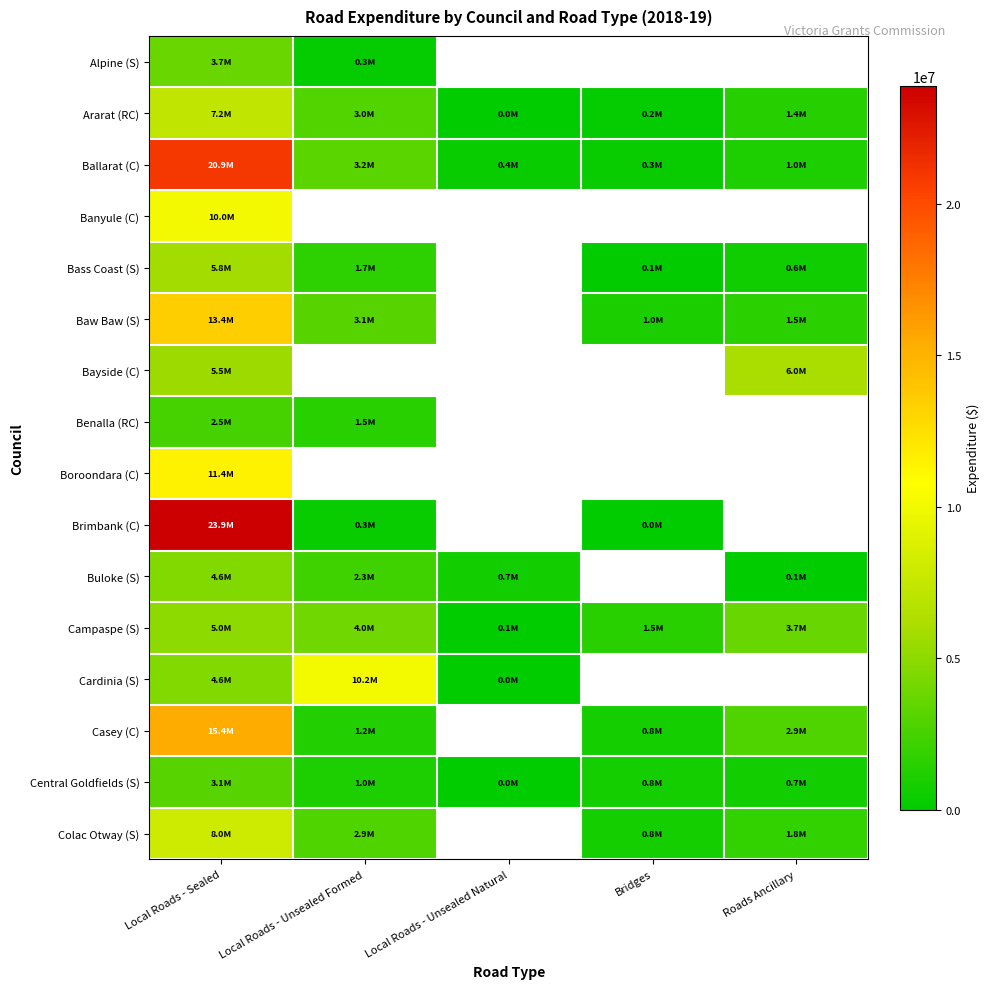

At which category does the chart reach its peak across all series?

Local Roads - Sealed